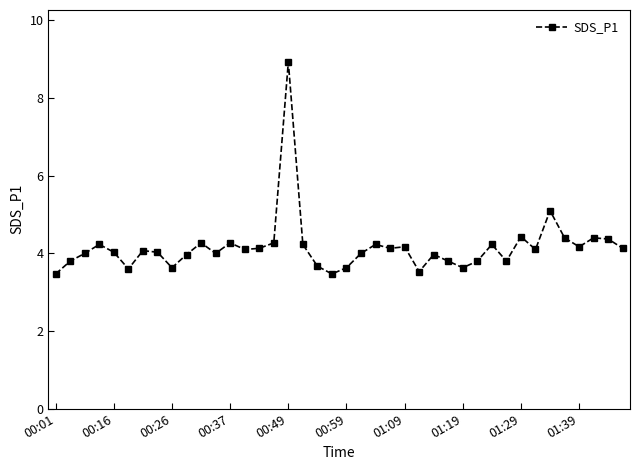

What is the minimum value shown in the chart?

3.5